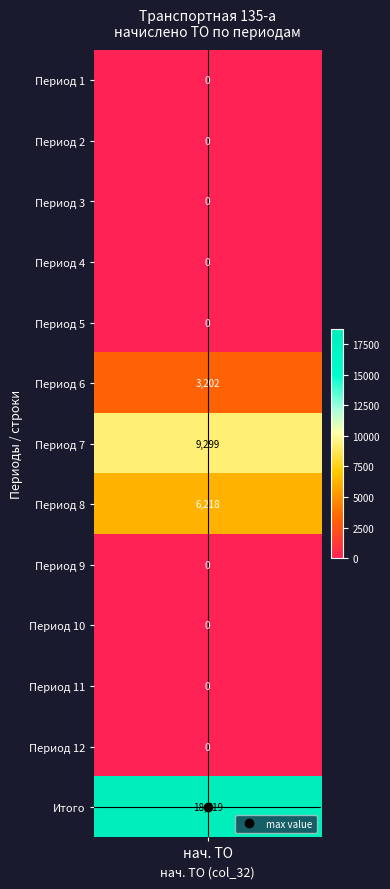

Reading left to right, transcribe all the data shown in this chart.

0.0	0.0	0.0	0.0	0.0	3201.8	9299.0	6217.7	0.0	0.0	0.0	0.0	18718.5